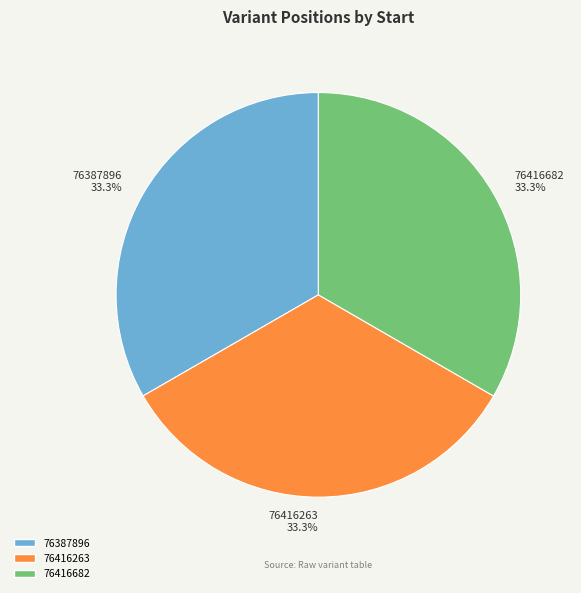

Is there any slice that represents more than half of the pie?

No